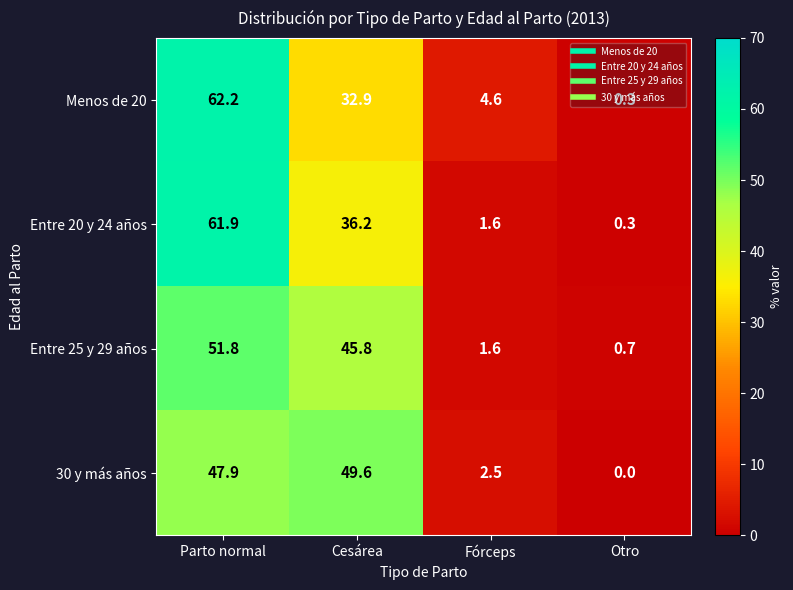

Rank the categories by 30 y más años value from highest to lowest.

Cesárea, Parto normal, Fórceps, Otro